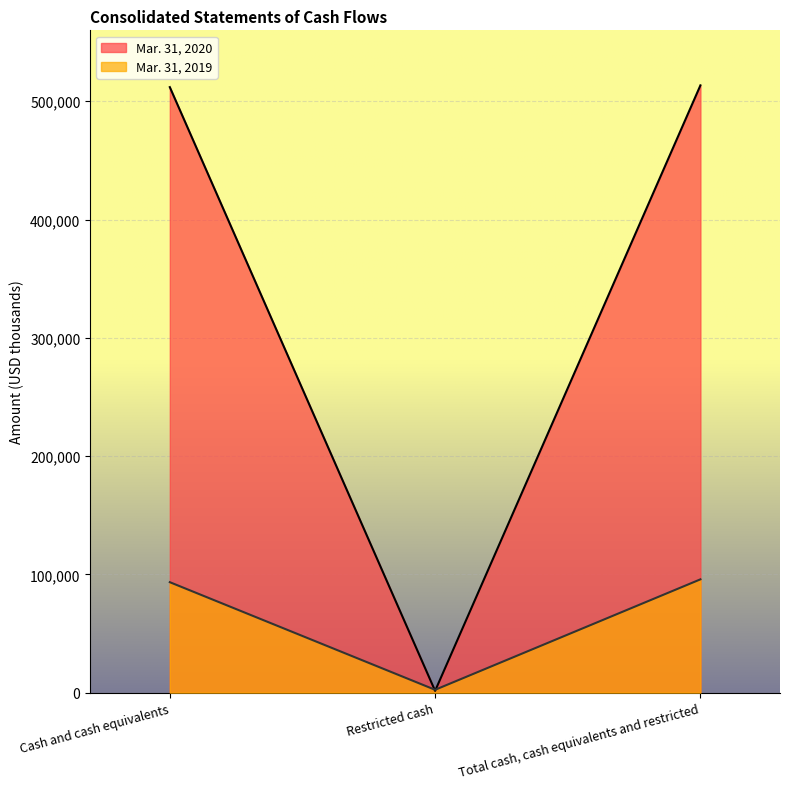

What position from the right is Cash and cash equivalents?

3